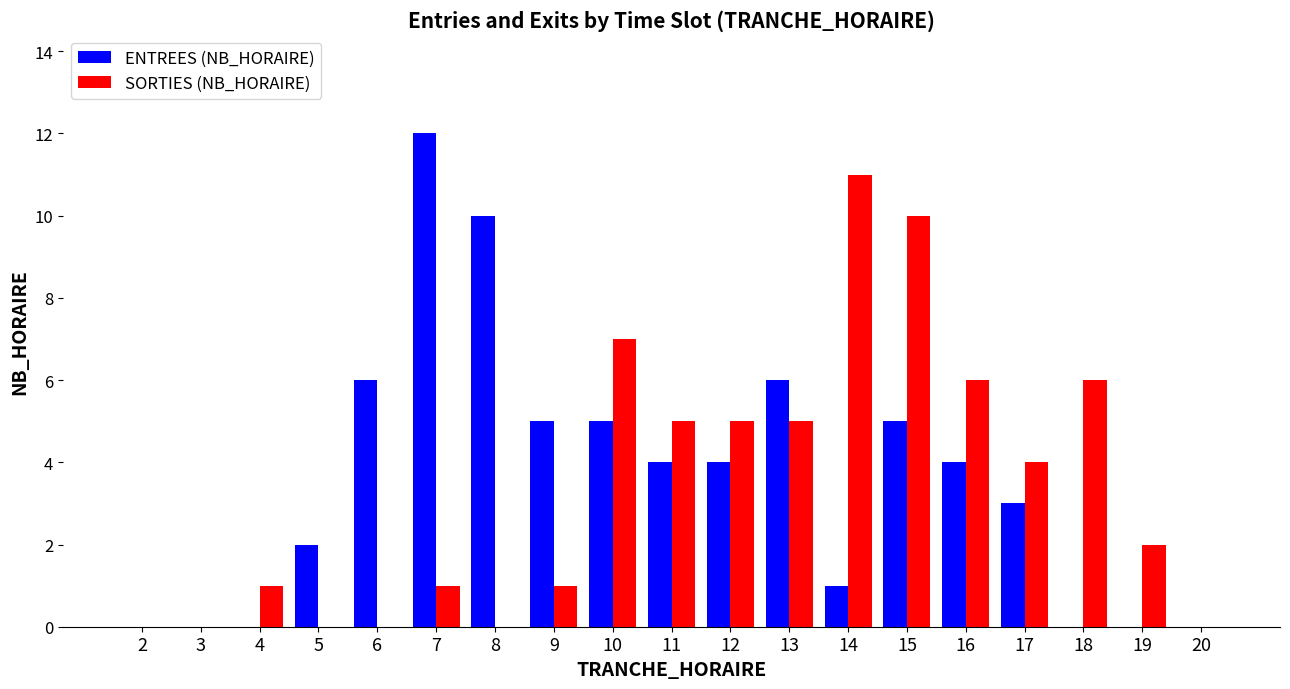

What is the sum of all SORTIES (NB_HORAIRE) values?

64